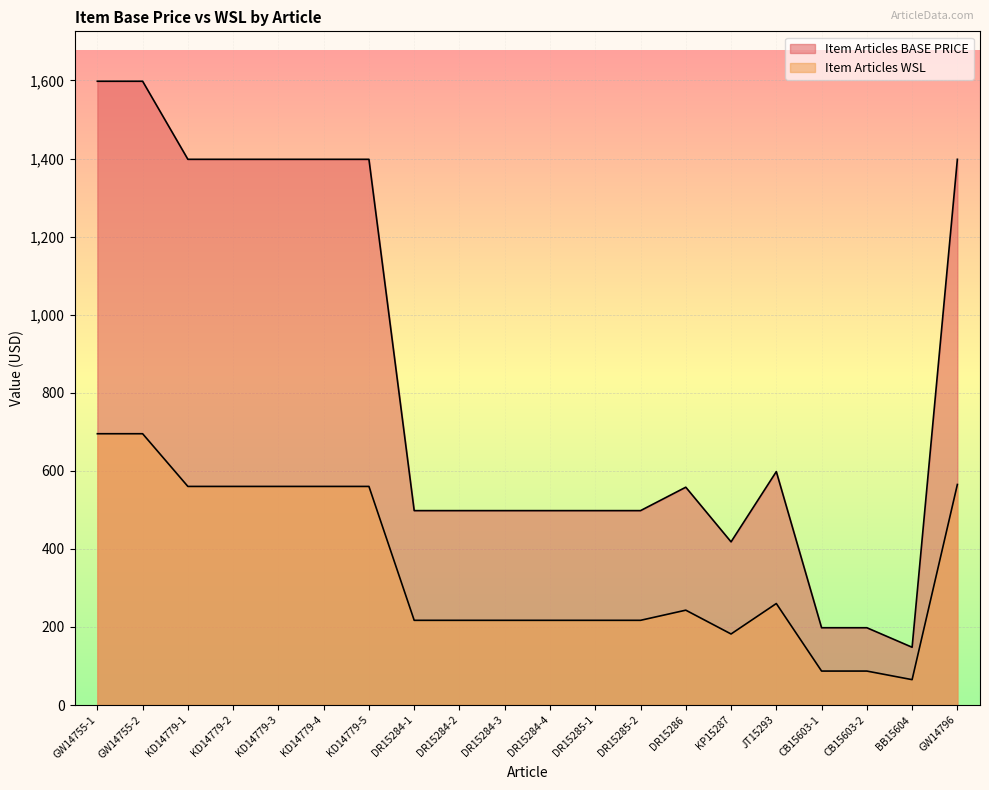

Reading left to right, transcribe all the data shown in this chart.

Item Articles BASE PRICE: 1598	1598	1398	1398	1398	1398	1398	498	498	498	498	498	498	558	418	598	198	198	148	1398
Item Articles WSL: 695	695	560	560	560	560	560	217	217	217	217	217	217	243	182	260	87	87	65	565